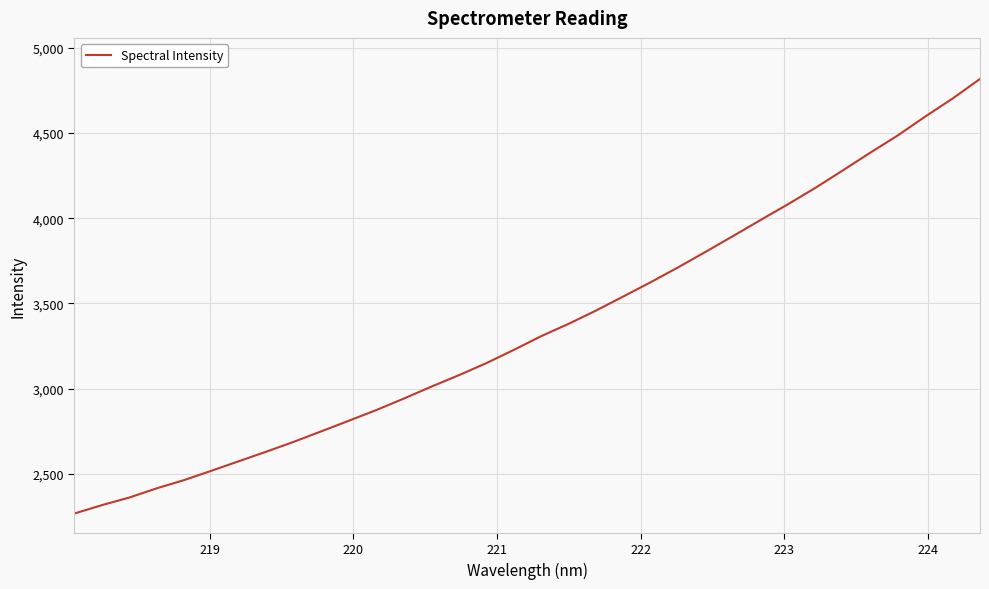

What is the greatest value displayed?

4816.8